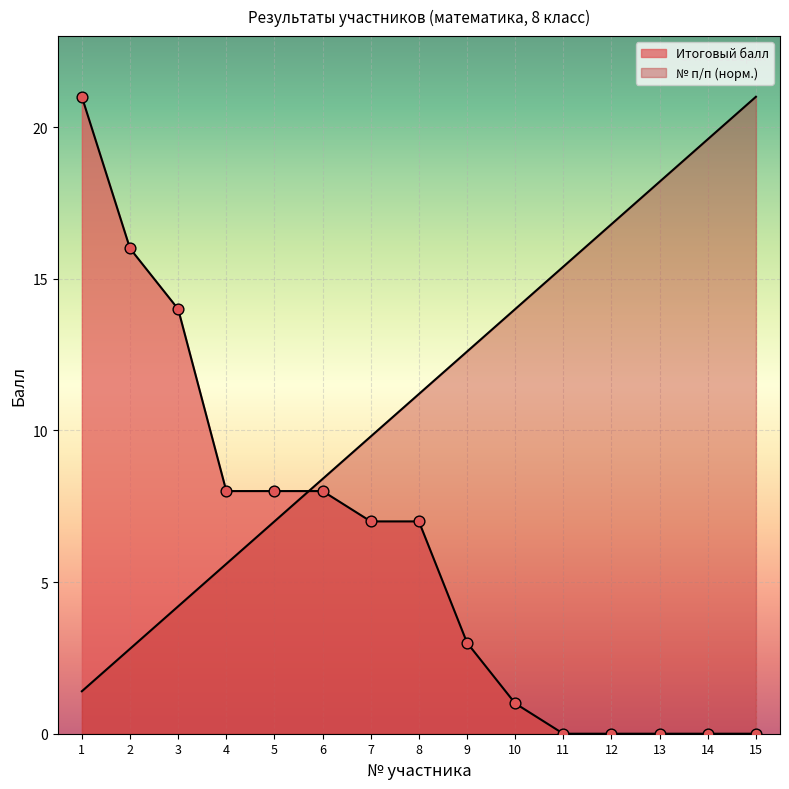

Which series has the largest Y range (max minus min)?

Итоговый балл